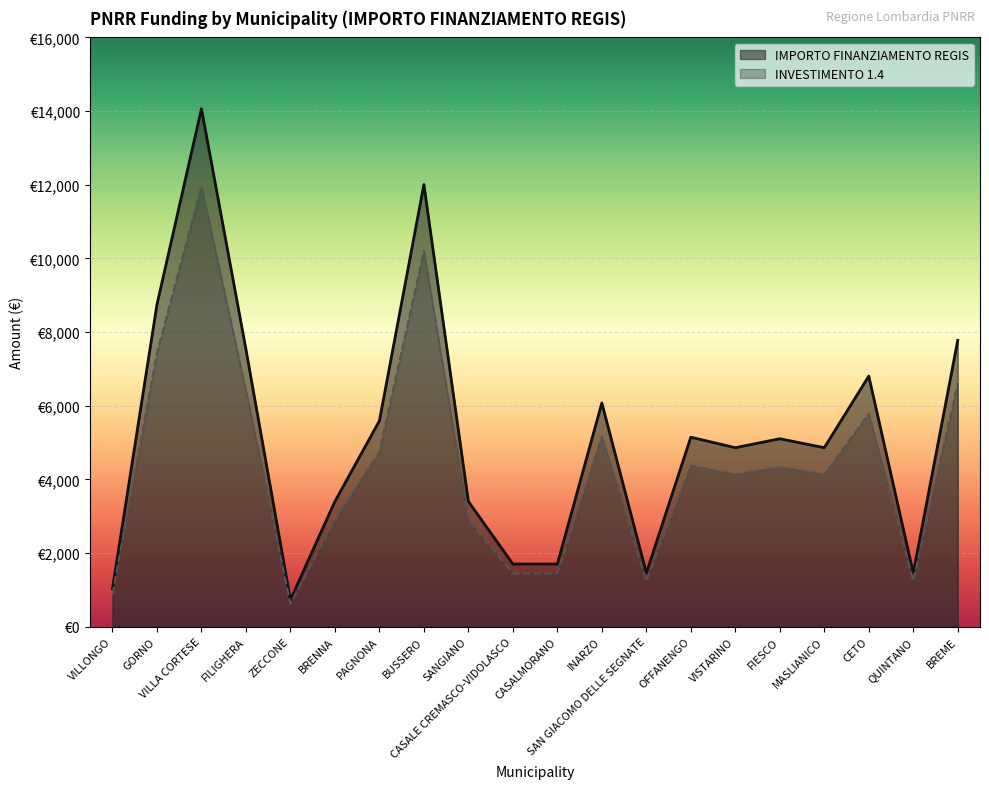

True or false: INVESTIMENTO 1.4 has a value of 2034.2 at BREME.

False